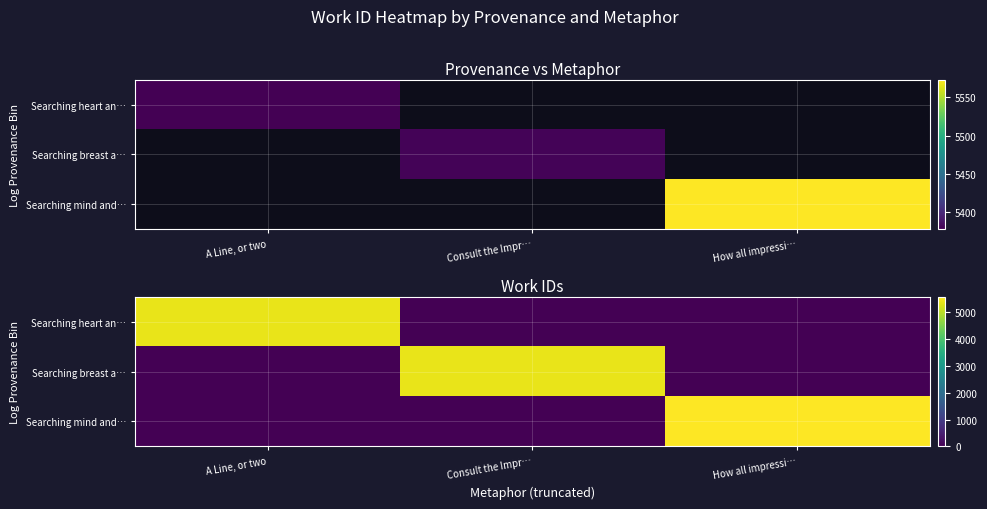

List the series in order of their peak value, lowest first.

Searching heart an…, Searching breast a…, Searching mind and…